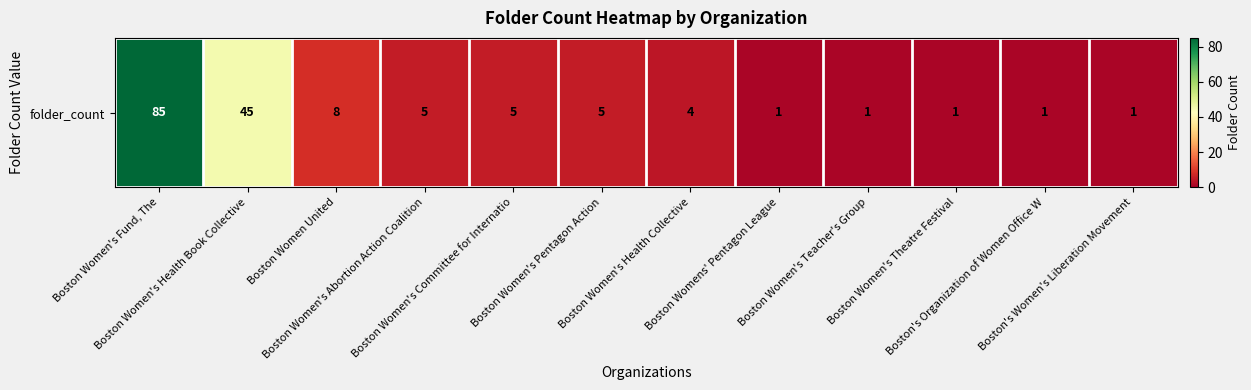

What is the difference between the second highest and second lowest values?

44